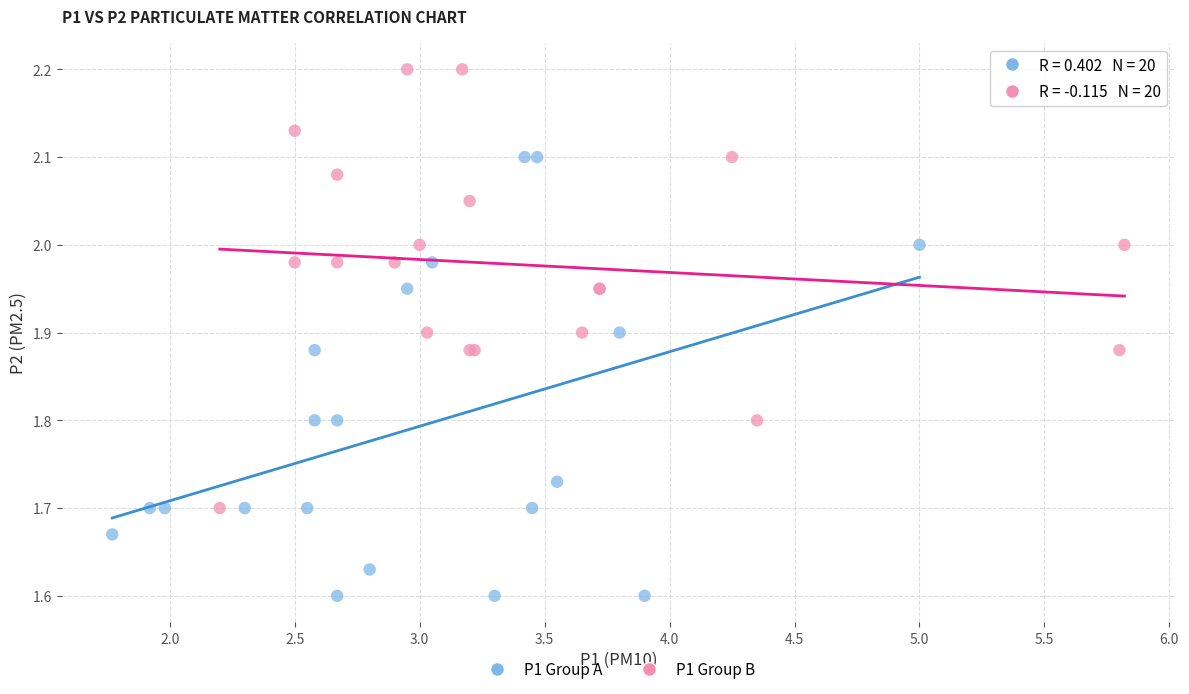

Which series reaches the maximum Y coordinate?

P1 Group B